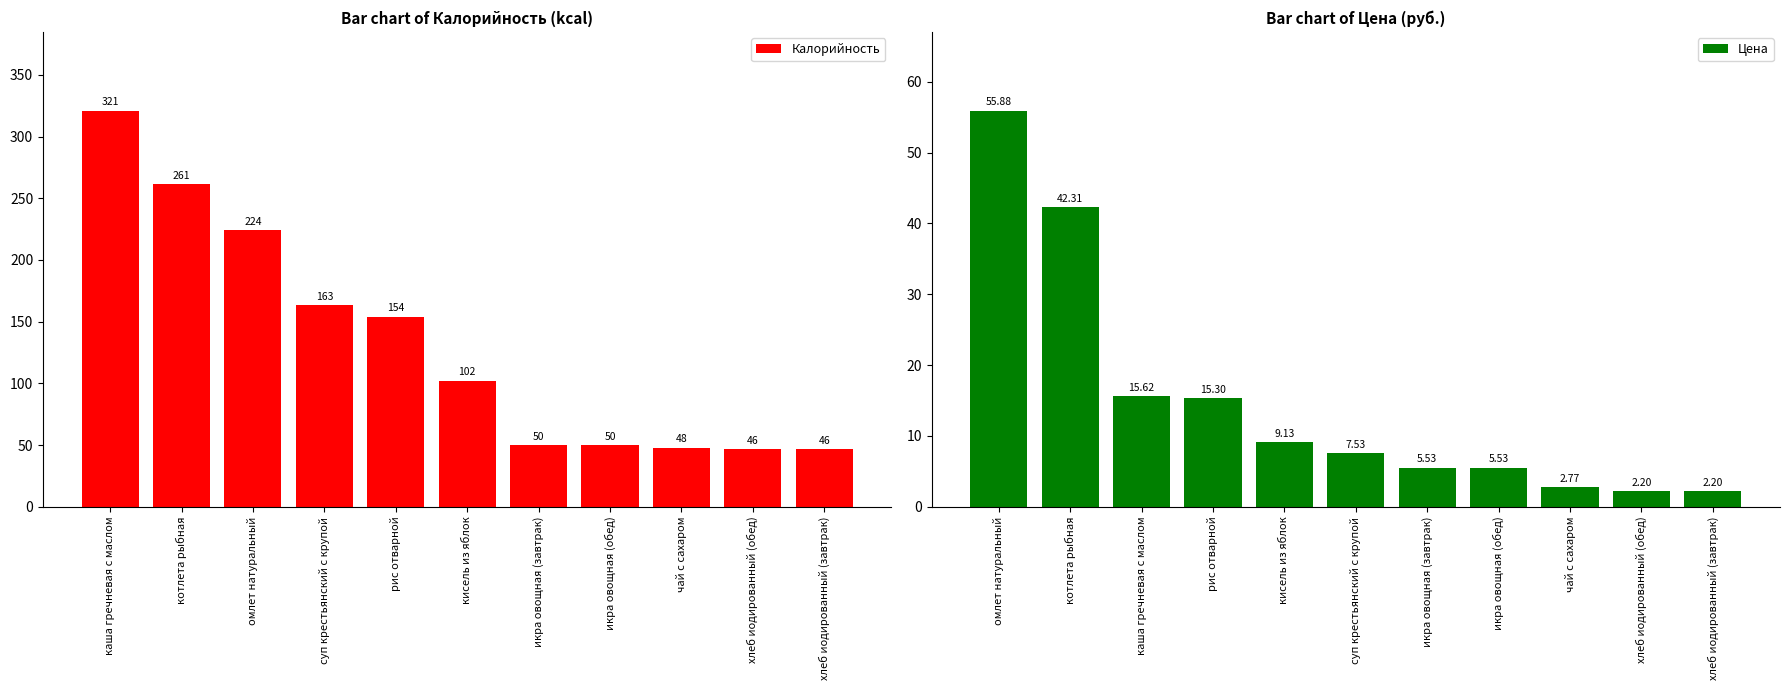

Does the chart contain any negative values?

No